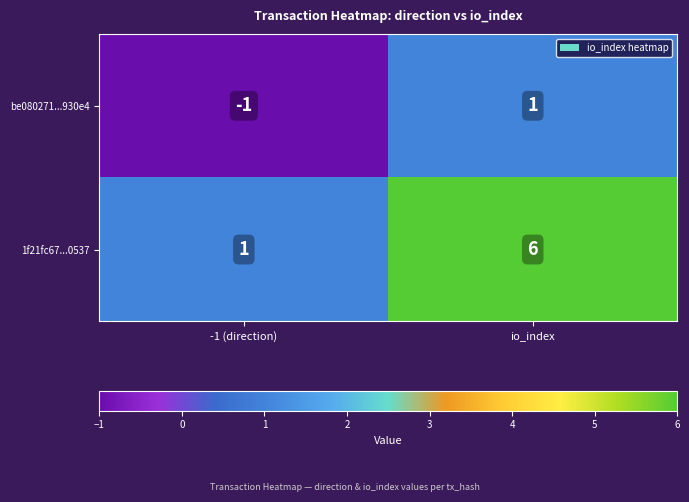

At how many categories does at least one series exceed 0?

2